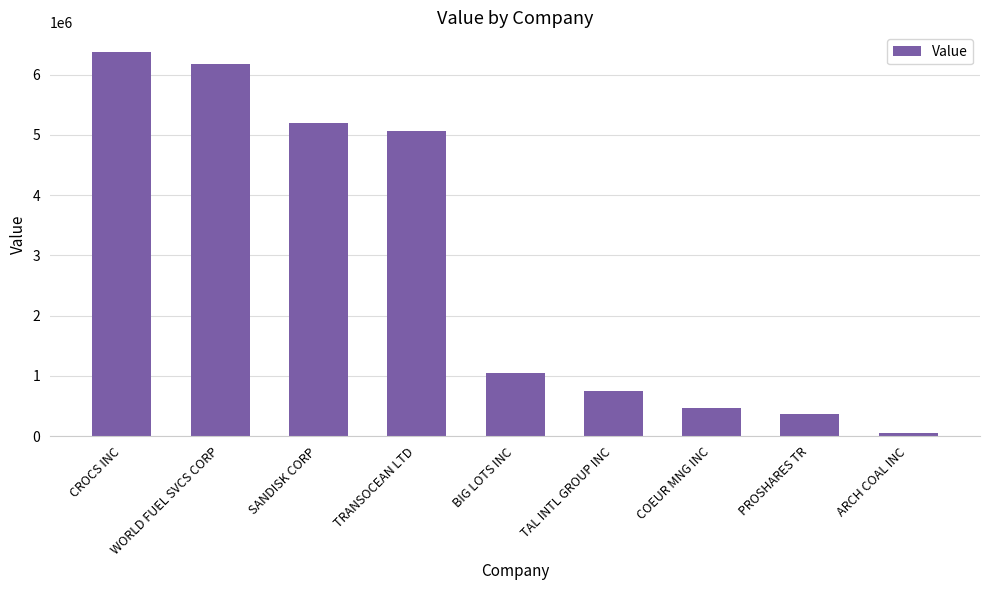

At which category does the chart reach its minimum across all series?

ARCH COAL INC